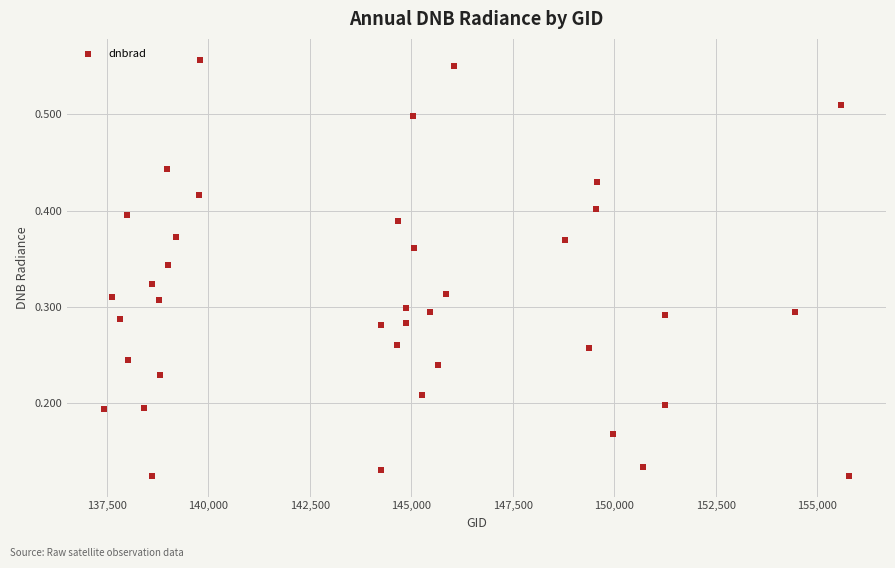

What is the range of X values (max minus min)?

18335.0